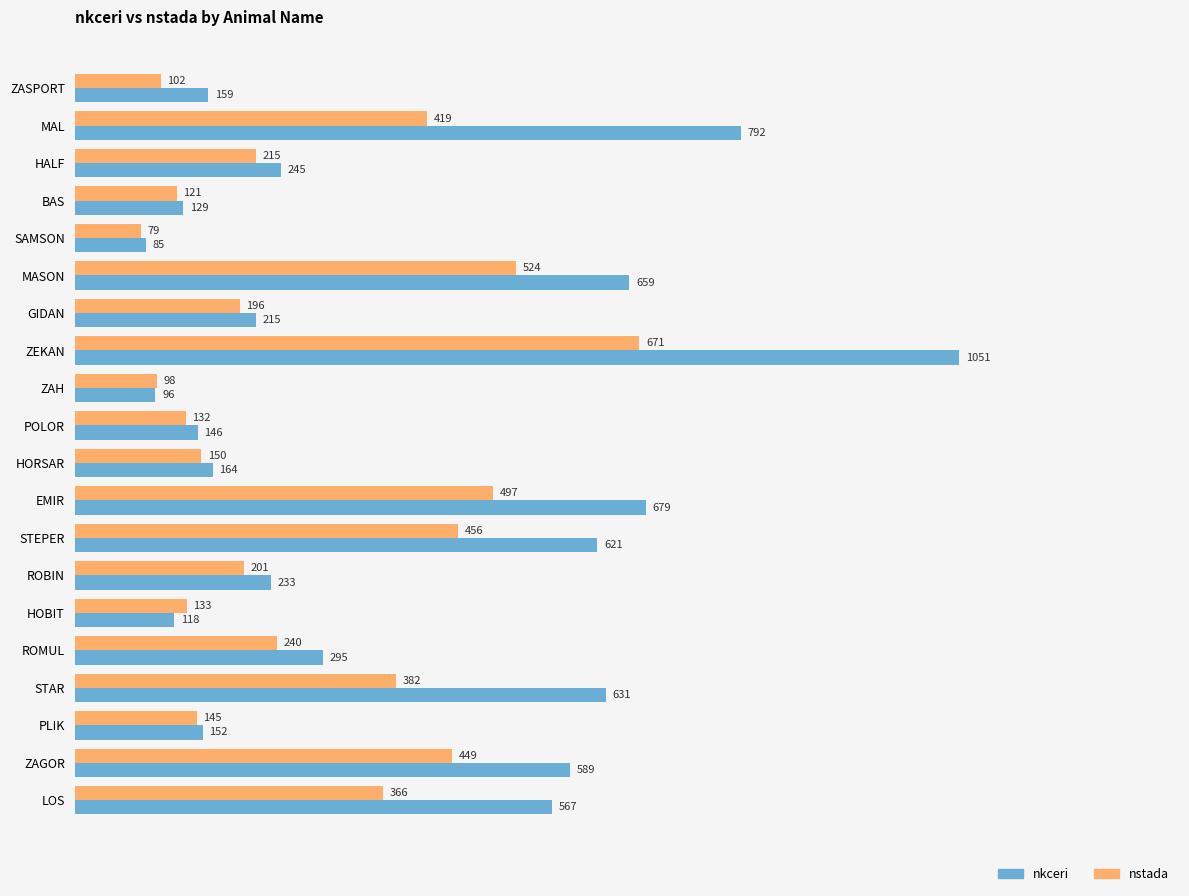

At which label is nstada closest to 375?

STAR